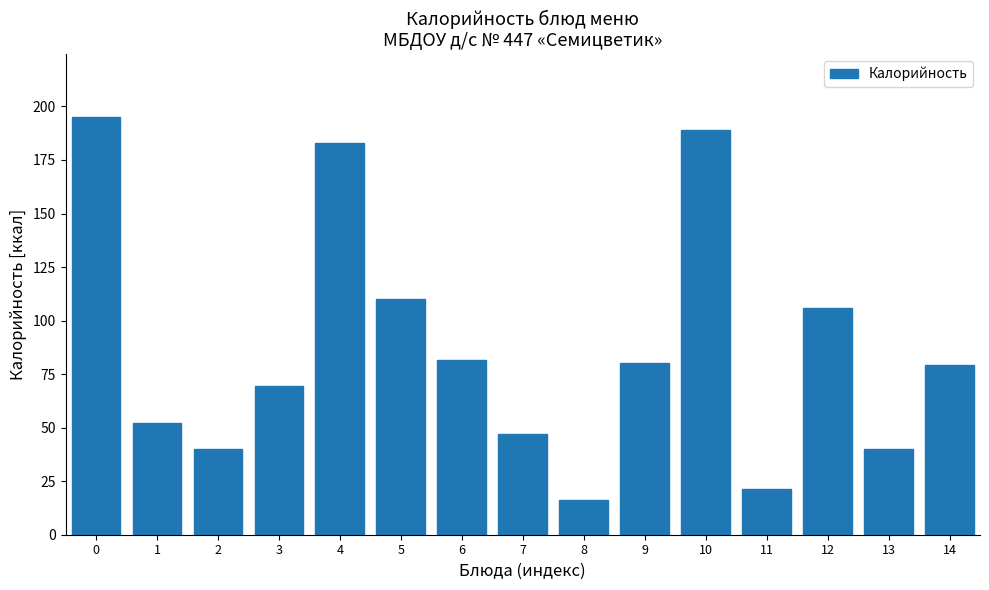

Reading right to left, extract all data points from this chart.

79.2	40.0	105.9	21.1	189.0	80.1	16.4	46.8	81.5	109.9	183.0	69.3	40.0	52.4	195.0